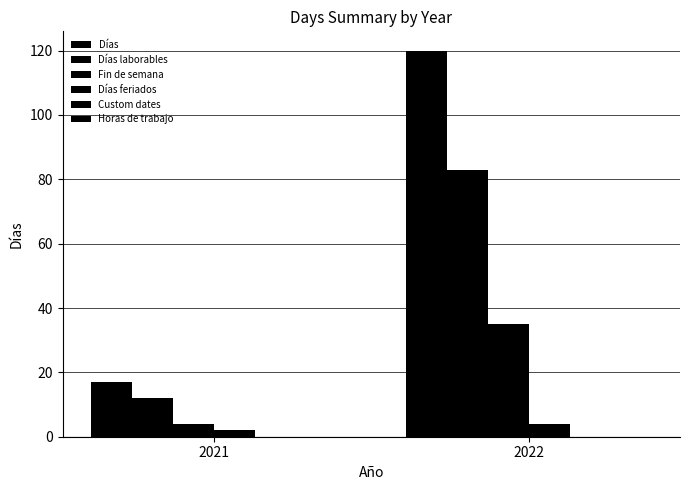

Between 2022 and 2021, which is larger?

2022